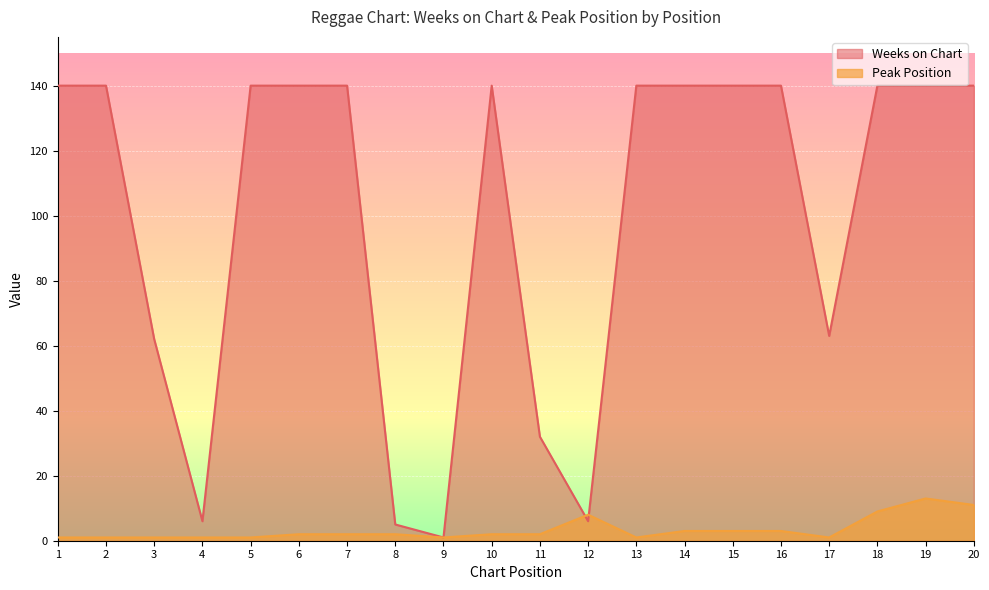

Which series has the widest spread of values?

Weeks on Chart